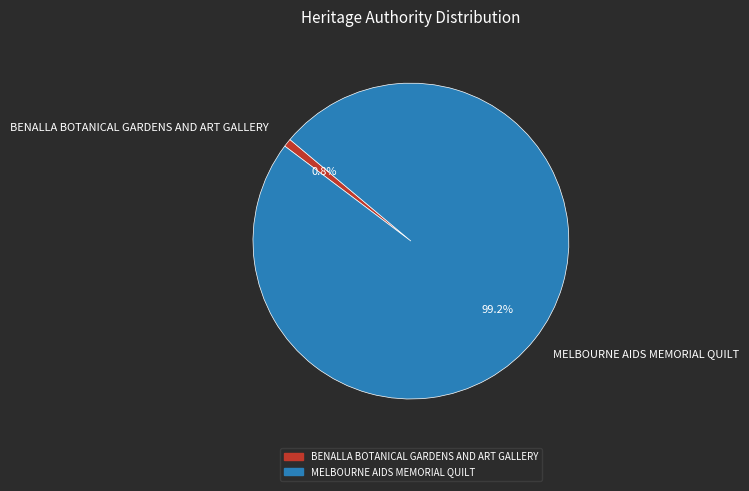

Rank the categories by value from highest to lowest.

MELBOURNE AIDS MEMORIAL QUILT, BENALLA BOTANICAL GARDENS AND ART GALLERY